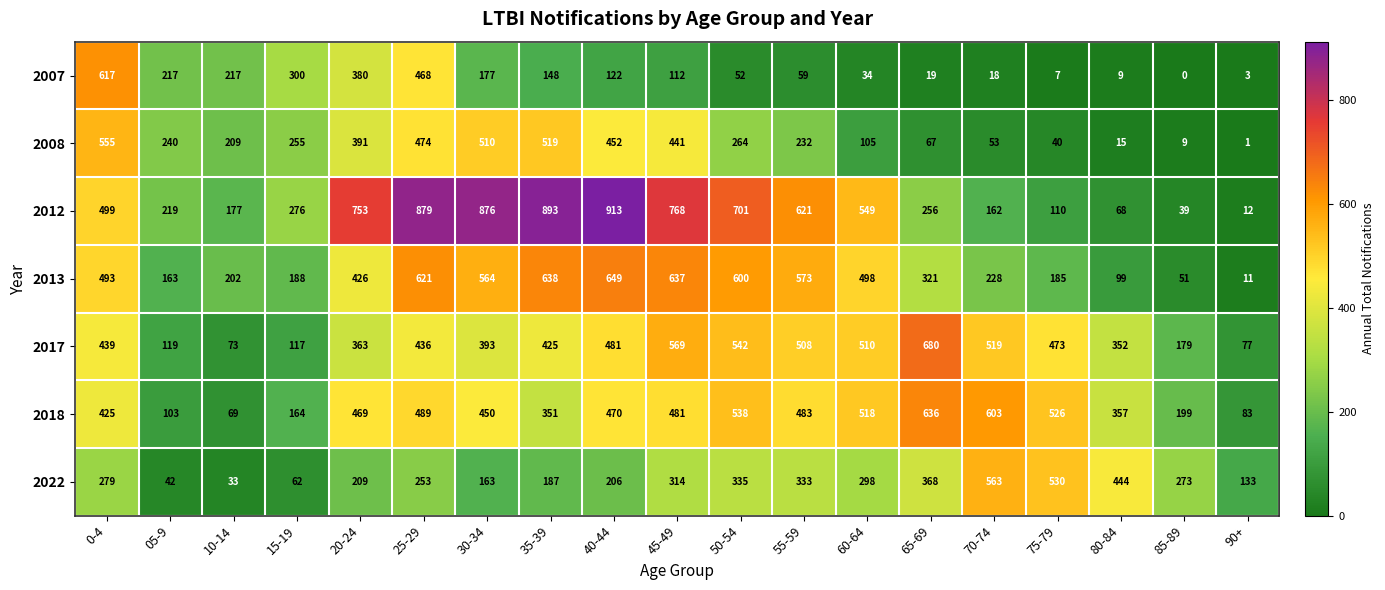

Is it true that 2022 equals 163 at 30-34?

True